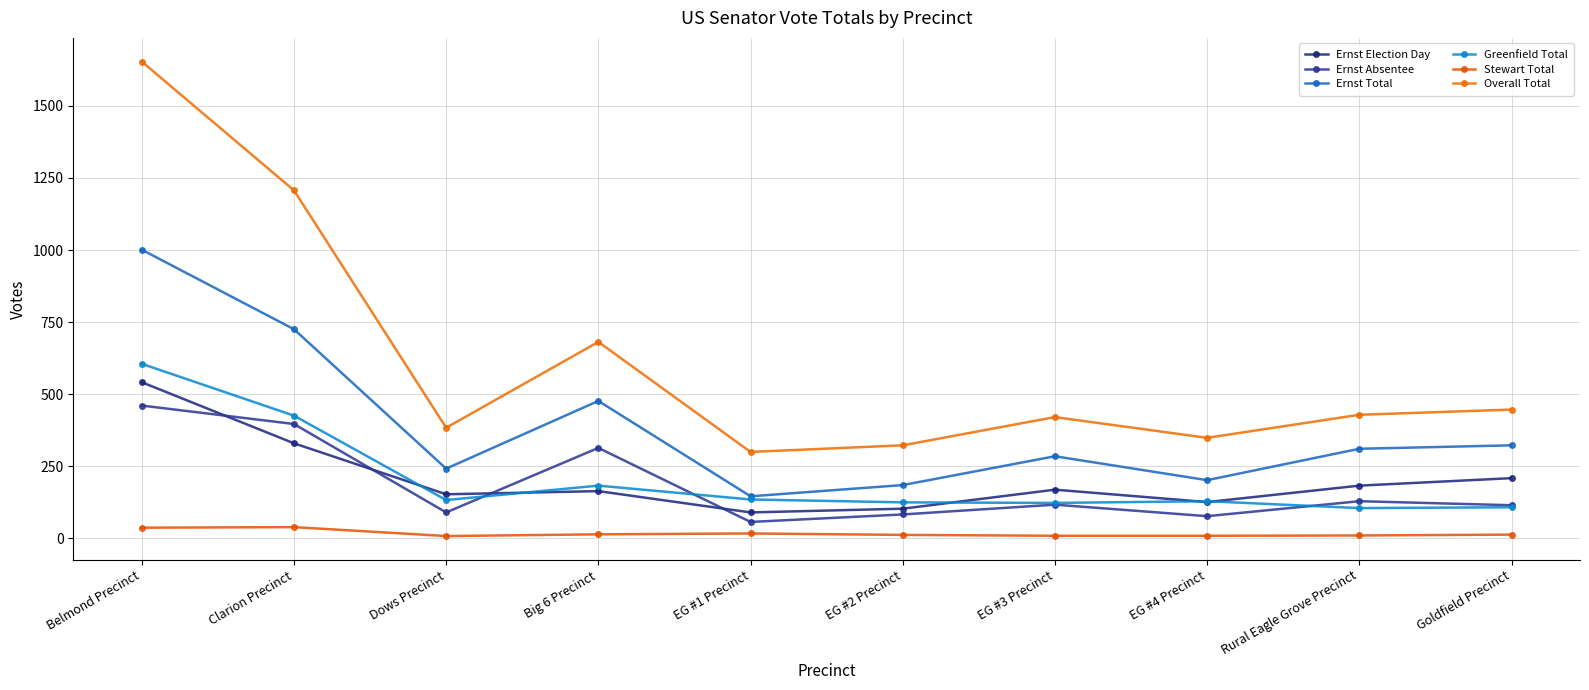

Count the number of categories in the chart.

10